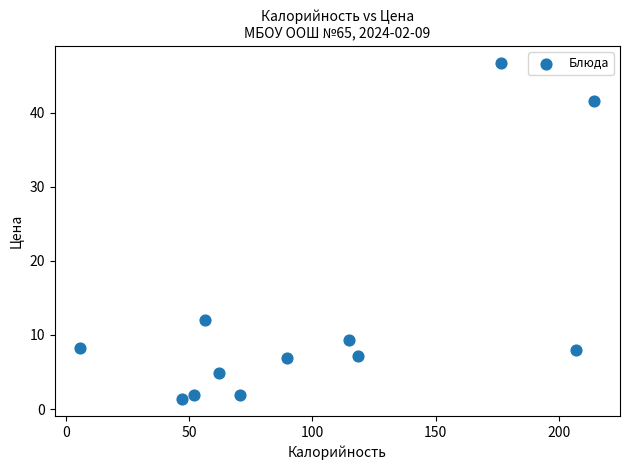

What Y value in the scatter plot is closest to 24?

12.0